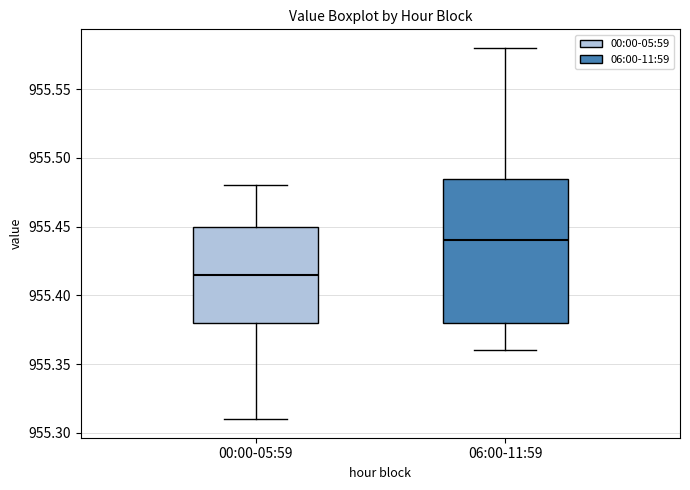

Which box is the tallest, from its lower edge to its upper edge?

06:00-11:59